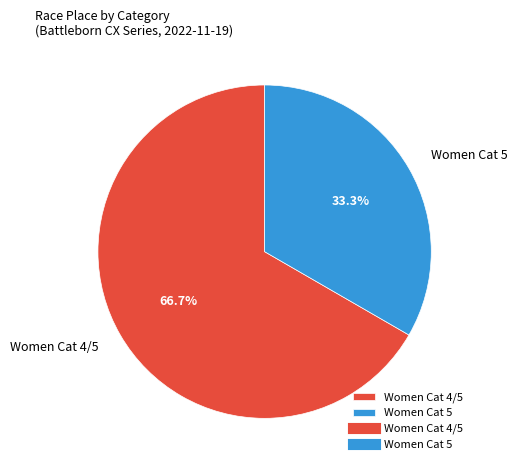

To the nearest percent, what percentage of the pie is Women Cat 5?

33%